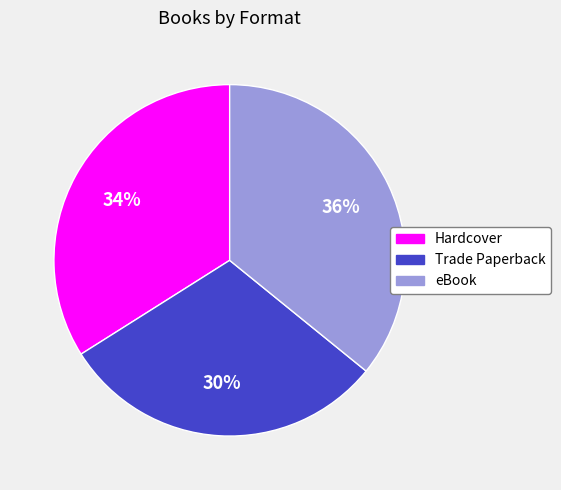

To the nearest percent, what percentage of the pie is eBook?

36%